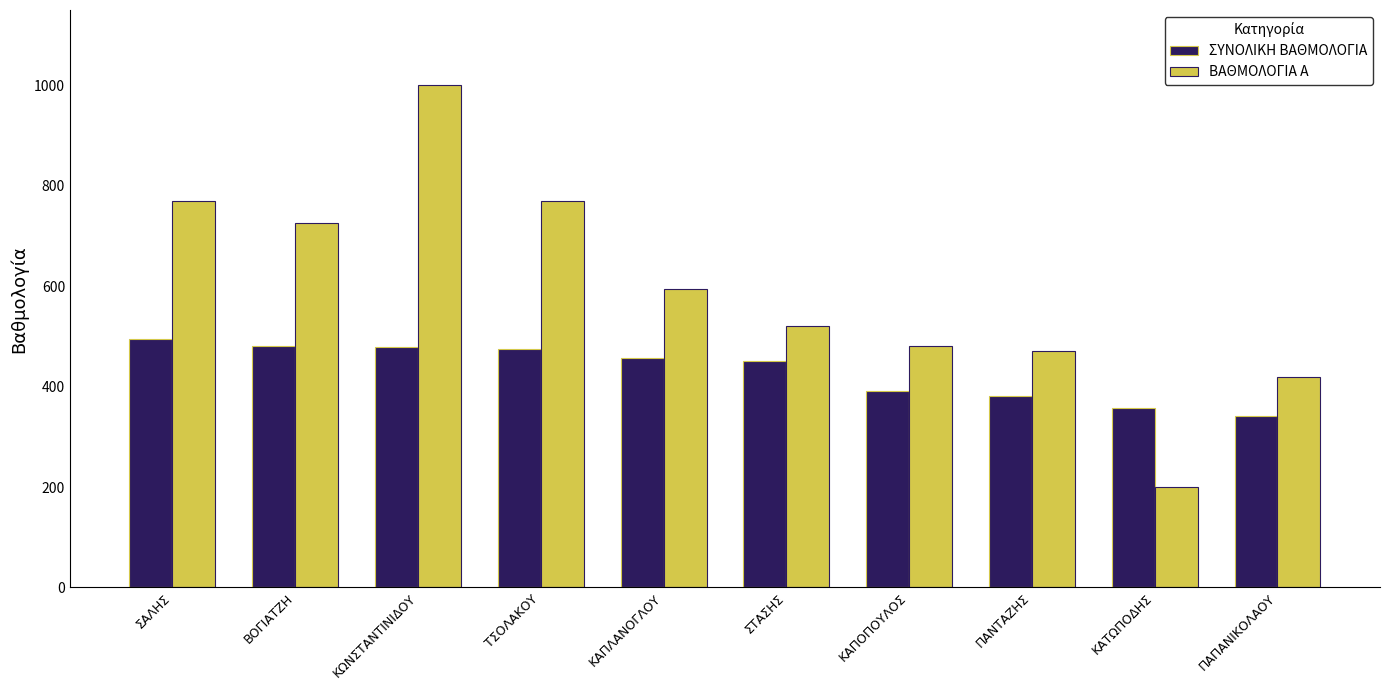

Which series has the largest total across all categories?

ΒΑΘΜΟΛΟΓΙΑ Α